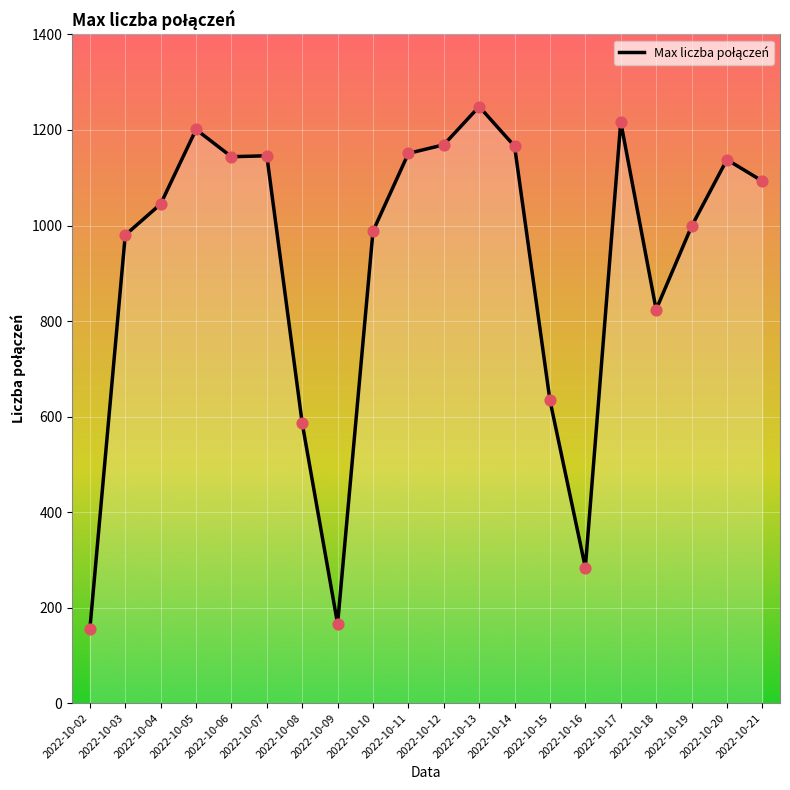

Approximately how many times larger is the value at 2022-10-09 compared to 2022-10-08?

0.3